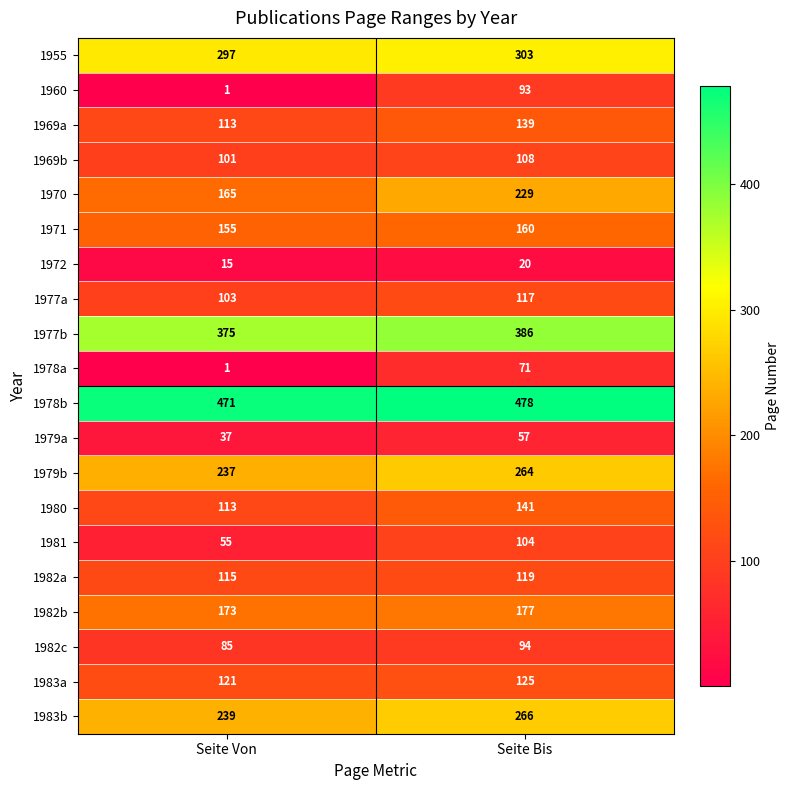

At which label does 1971 reach its peak?

Seite Bis